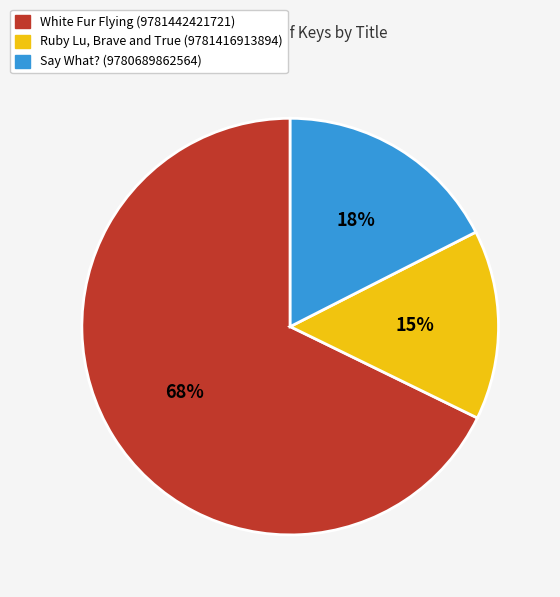

Which category has the biggest portion of the pie?

White Fur Flying (9781442421721)